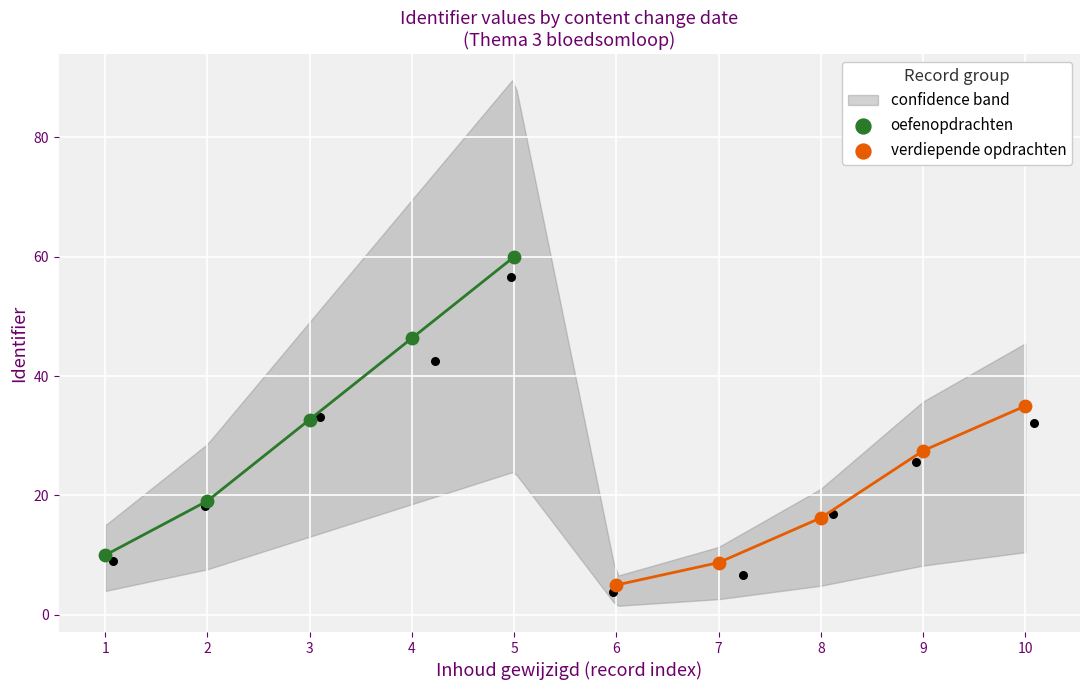

Which series has the largest Y range (max minus min)?

oefenopdrachten